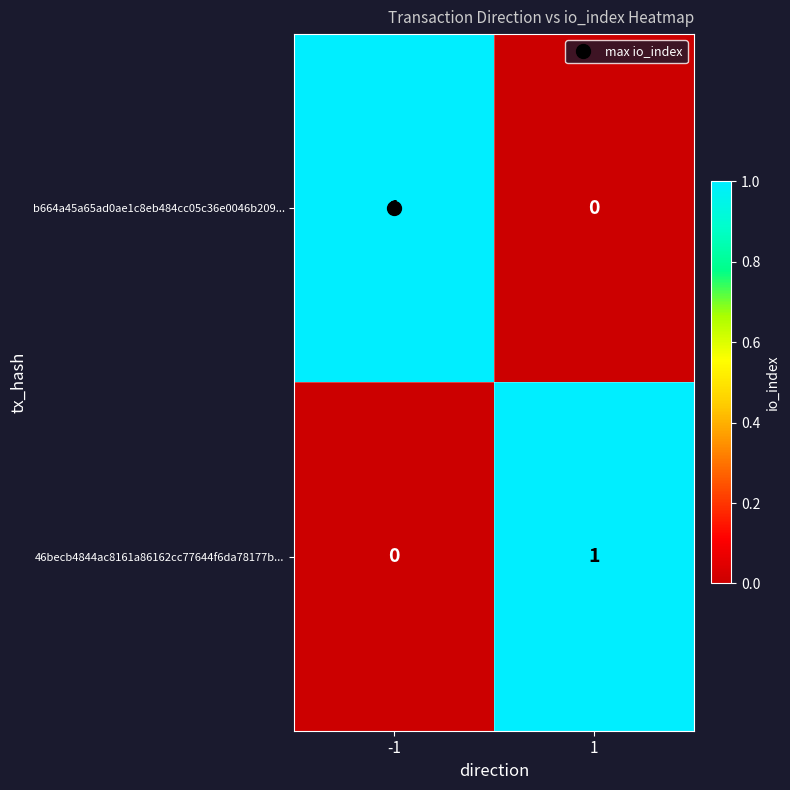

Is it true that 46becb4844ac8161a86162cc77644f6da78177b... equals 0 at -1?

True